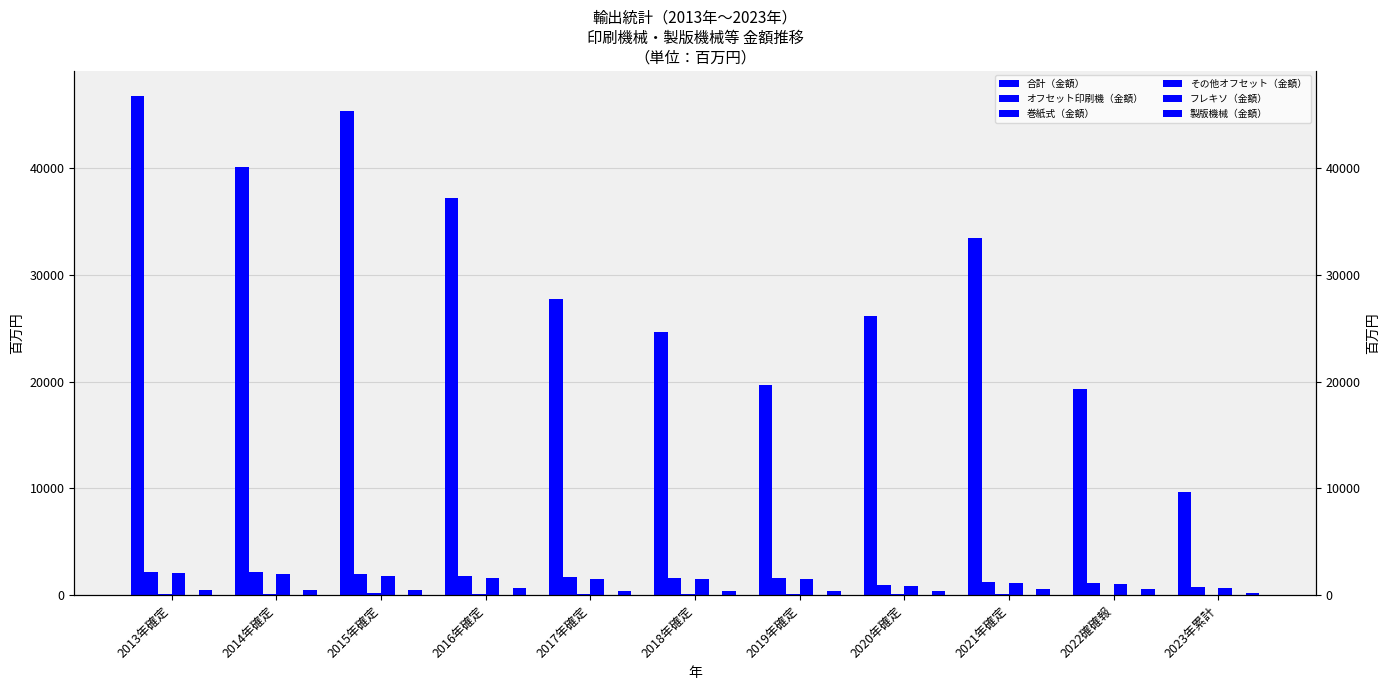

Does the chart contain any negative values?

No